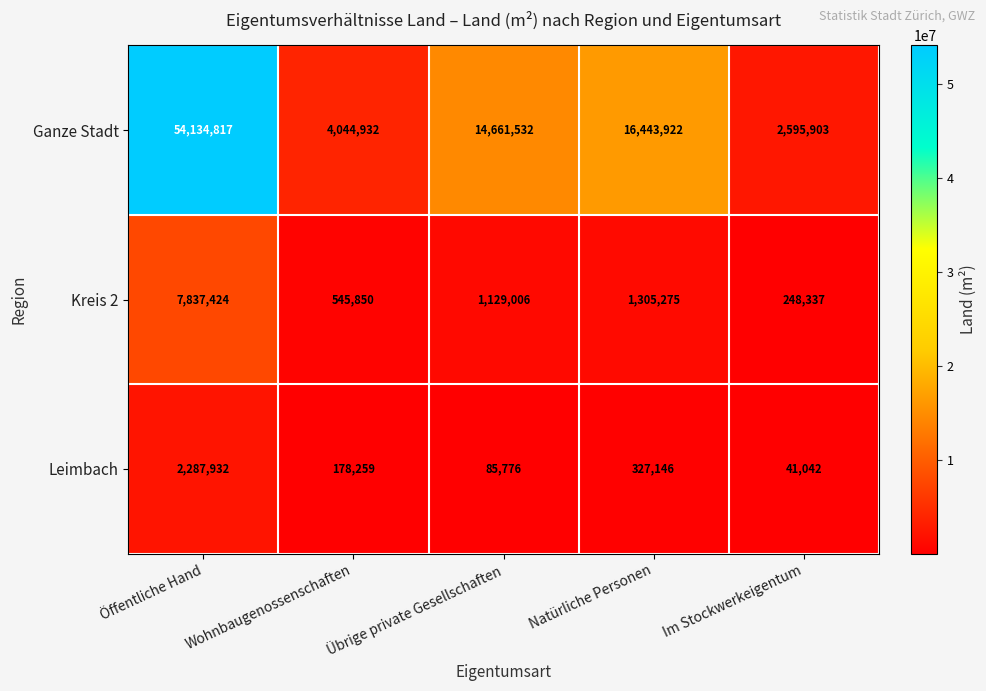

At which label does Kreis 2 first exceed 1129006?

Öffentliche Hand